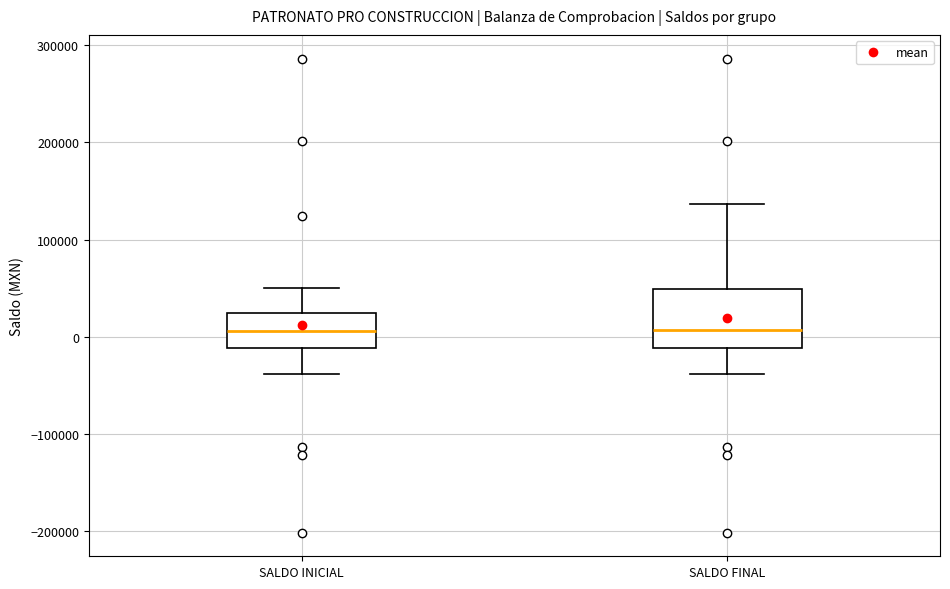

Comparing the boxes themselves (not the whiskers), which one is the tallest?

SALDO FINAL